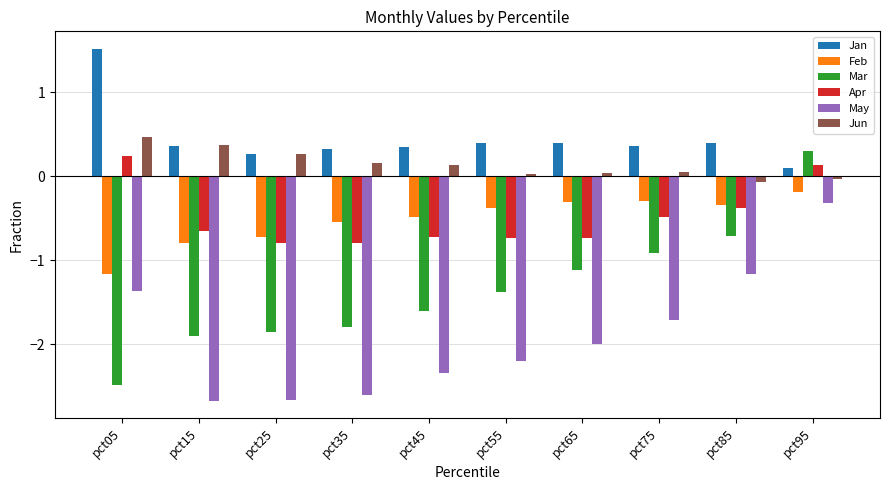

Rank the series by their maximum value, from lowest to highest.

May, Feb, Apr, Mar, Jun, Jan